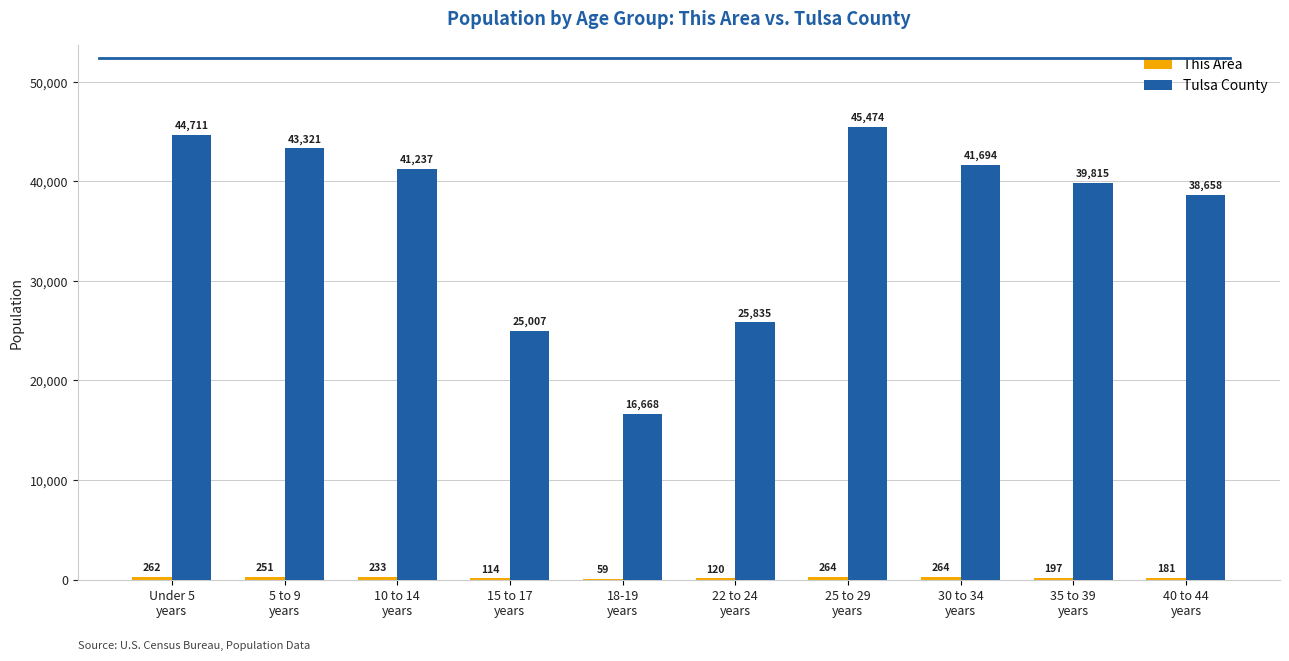

Which series changed the most between 15 to 17
years and 35 to 39
years?

Tulsa County